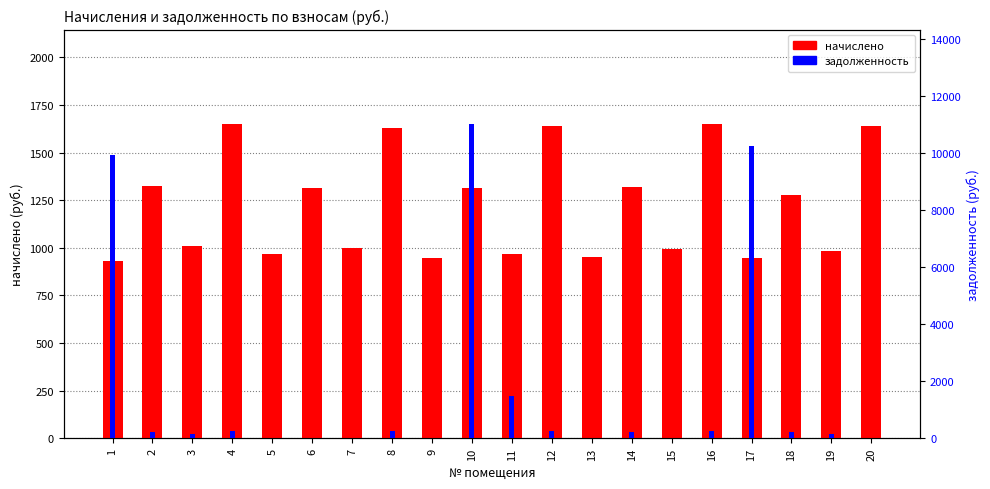

What is the difference between the начислено values at 10 and 13?

359.3